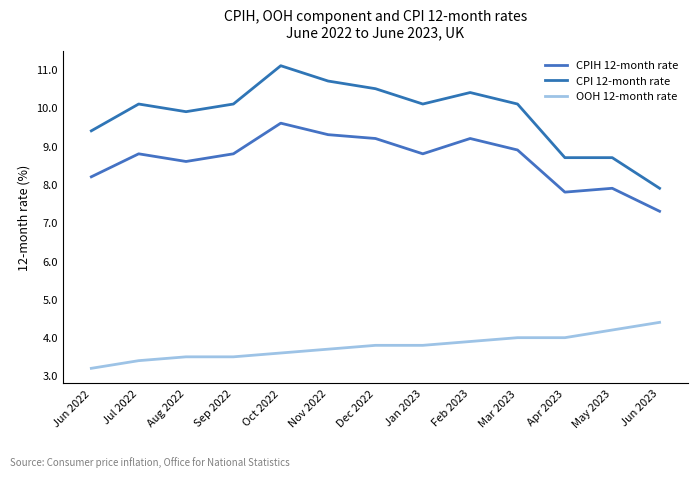

True or false: OOH 12-month rate and CPI 12-month rate intersect in this chart.

False